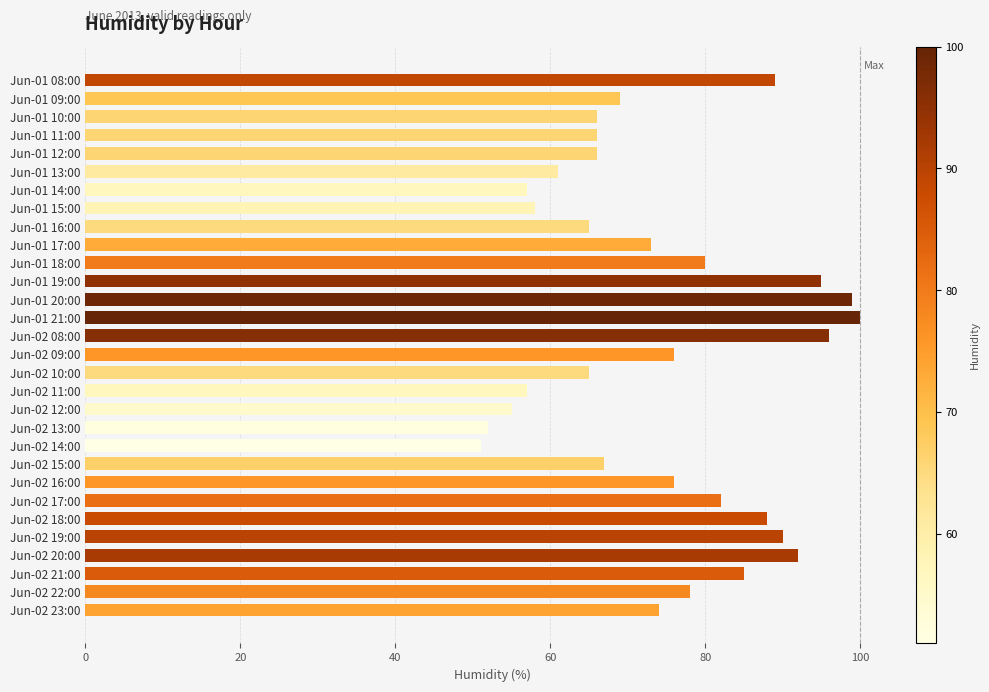

What is the label of the 23rd bar from the top?

Jun-02 16:00